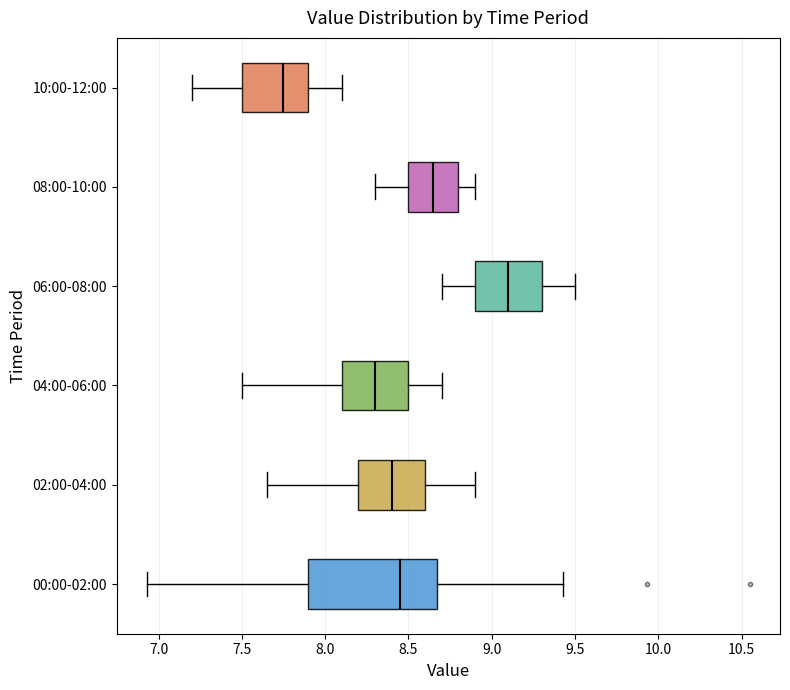

Where is the left edge of the box for 08:00-10:00 on the x-axis? The values are not printed on the chart, so give them approximately, as read against the axis.

8.50